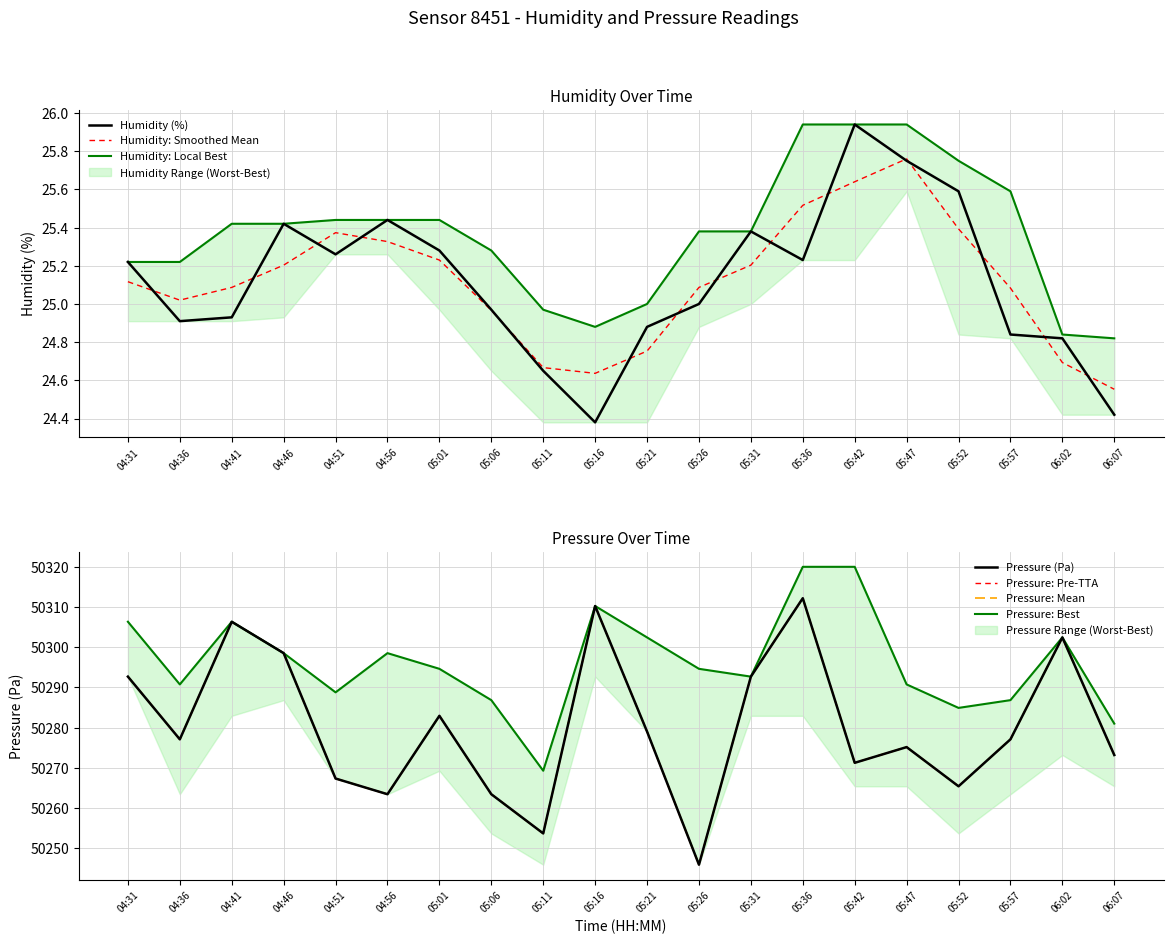

True or false: pressure_mean has more than 2 points higher than both neighbors.

True